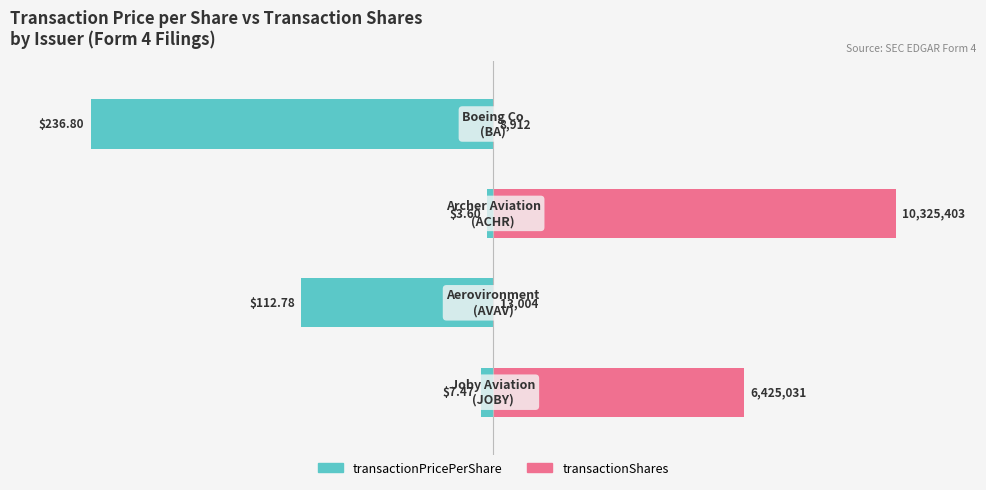

Is the value of transactionShares at 2 greater than the value of transactionPricePerShare at 1?

Yes